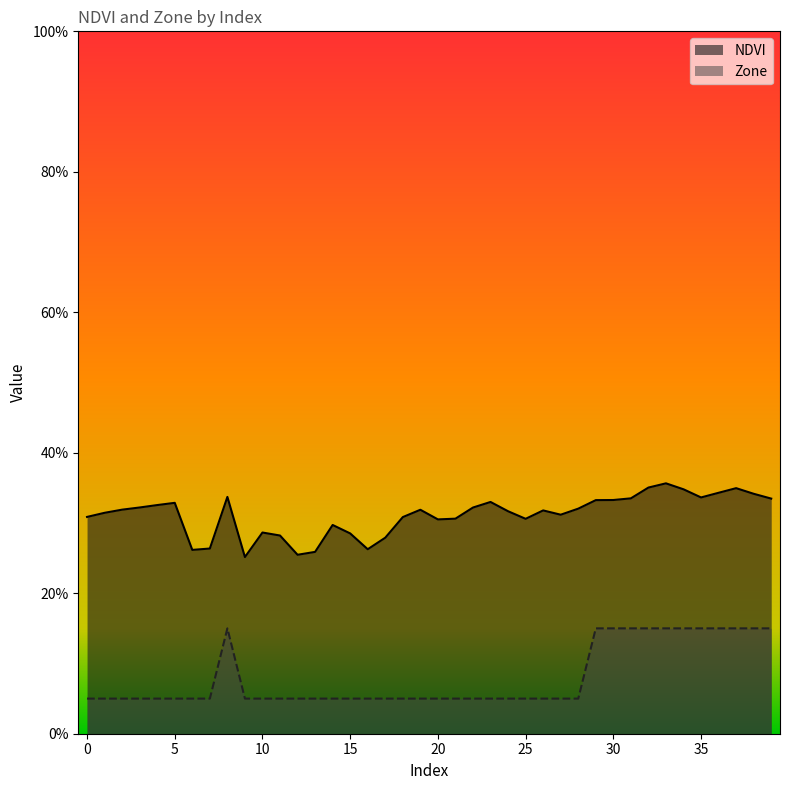

Which category has the lowest value in the NDVI series?

9